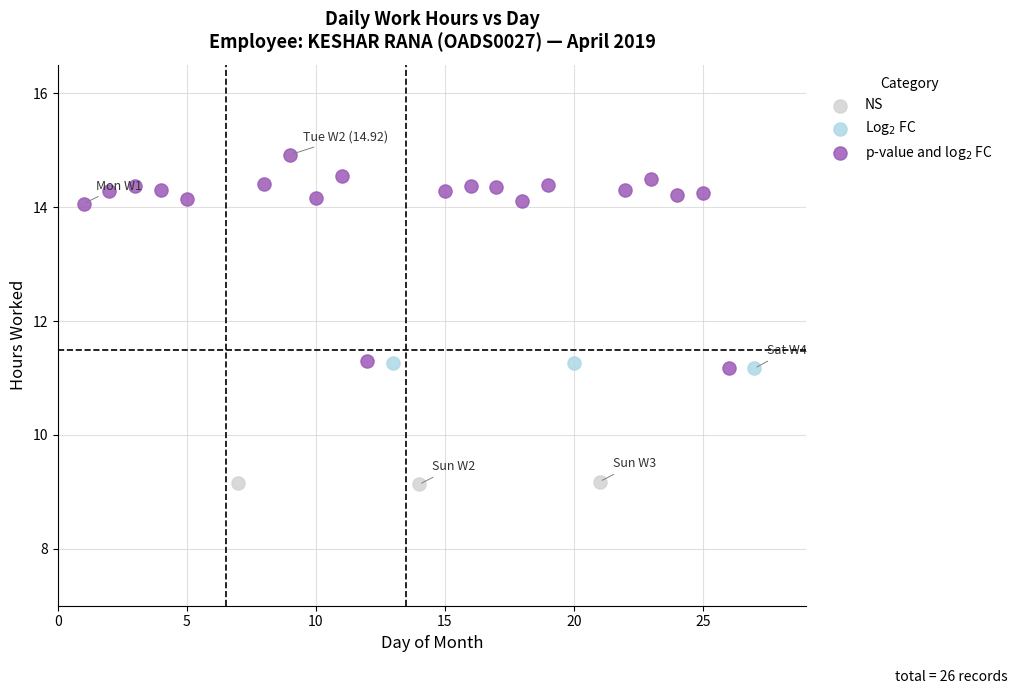

Which series reaches the maximum Y coordinate?

p-value and log$_2$ FC